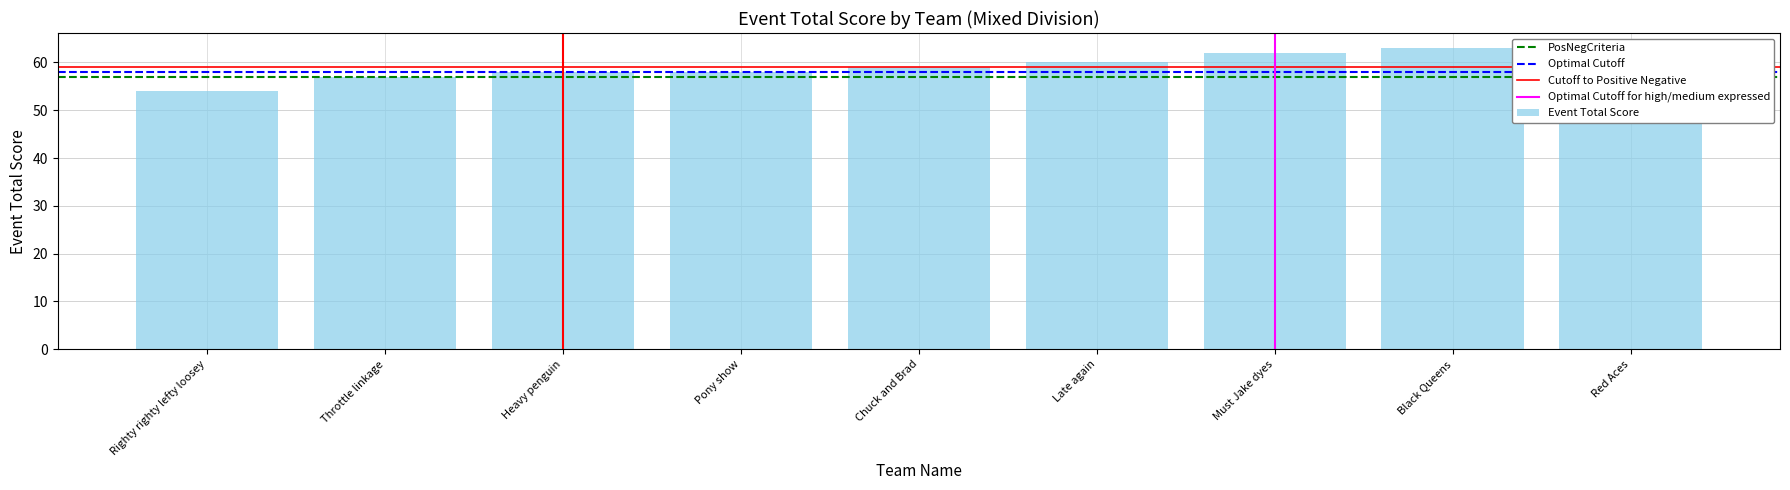

What is the label of the 5th bar from the left?

Chuck and Brad